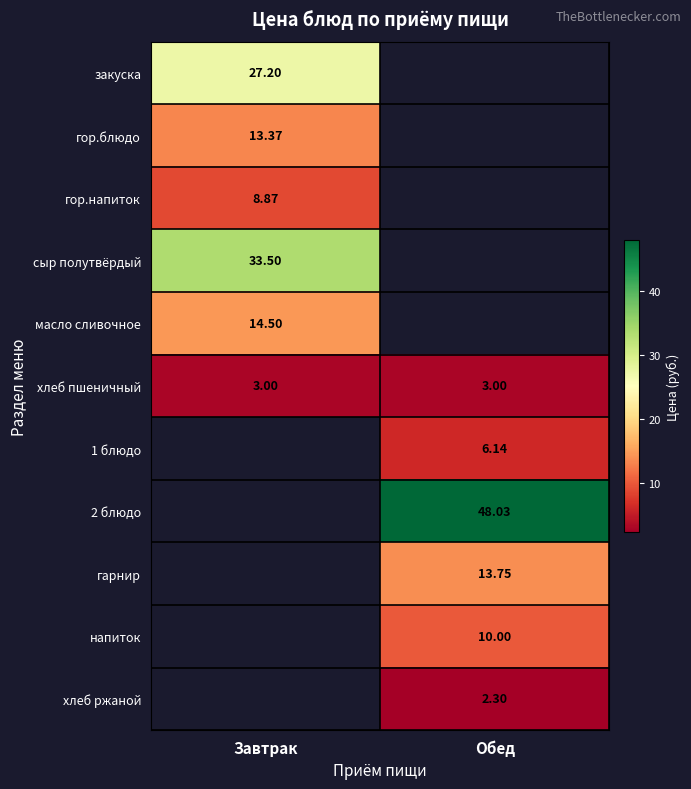

Is the value of гор.напиток at Завтрак greater than the value of 2 блюдо at Обед?

No